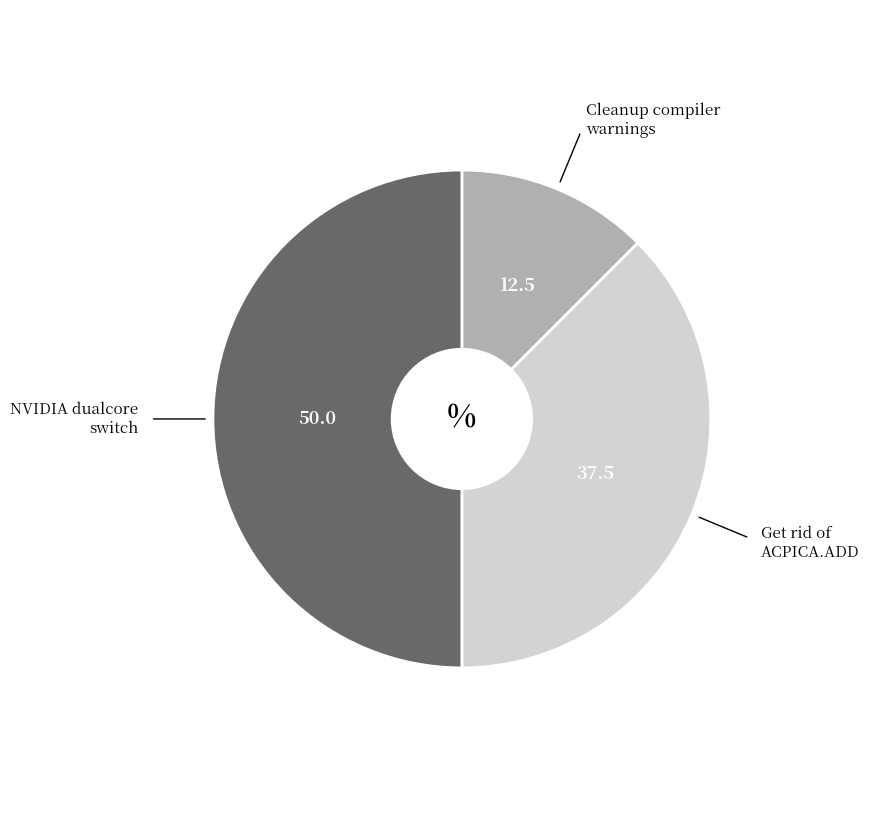

What is the largest slice in the pie chart?

NVIDIA dualcore switch